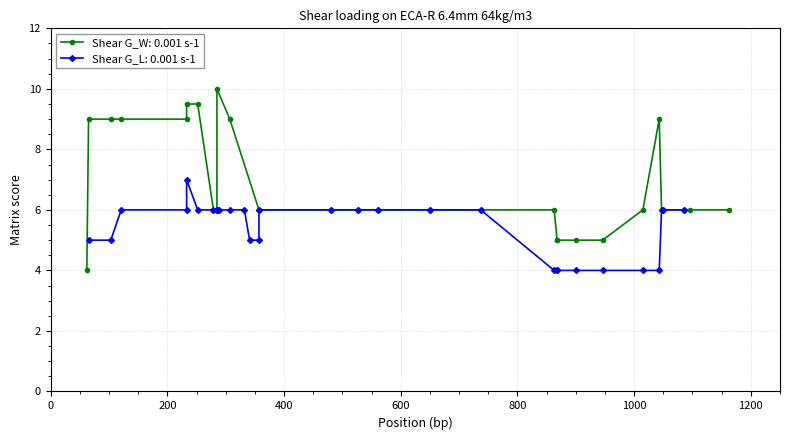

True or false: Shear G_L: 0.001 s-1 and Shear G_W: 0.001 s-1 intersect in this chart.

True